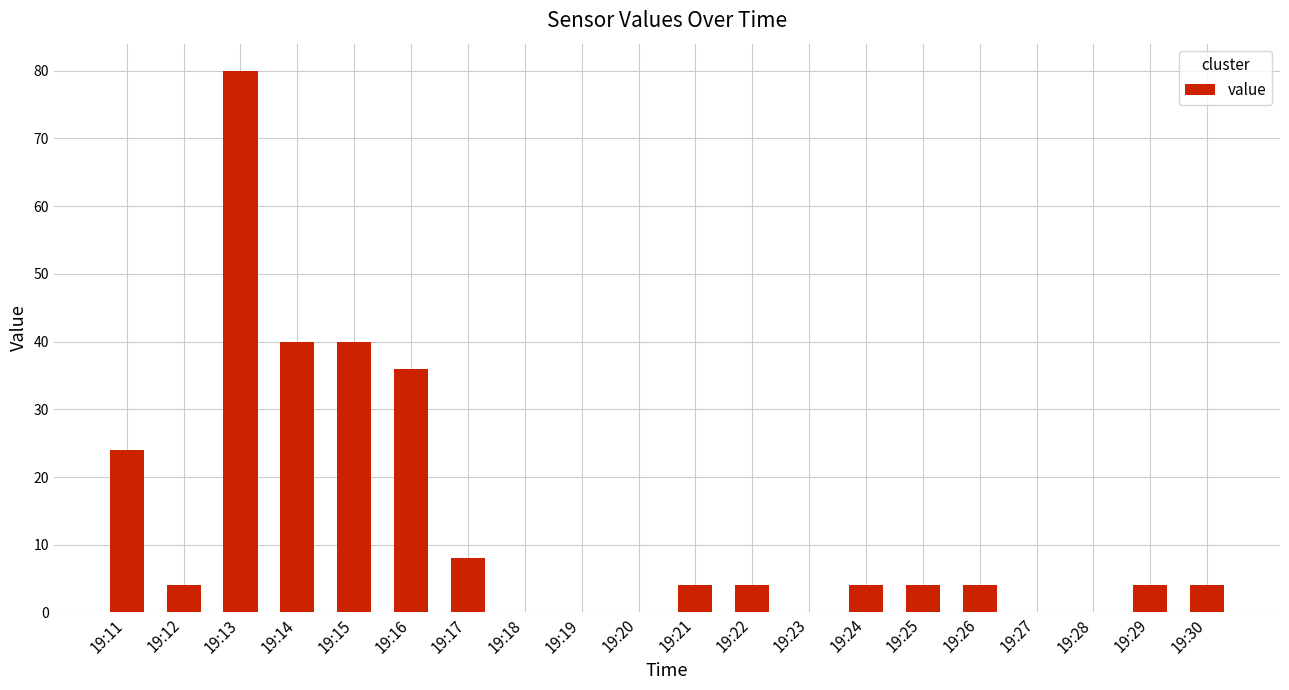

What value does the data have at 19:11?

24